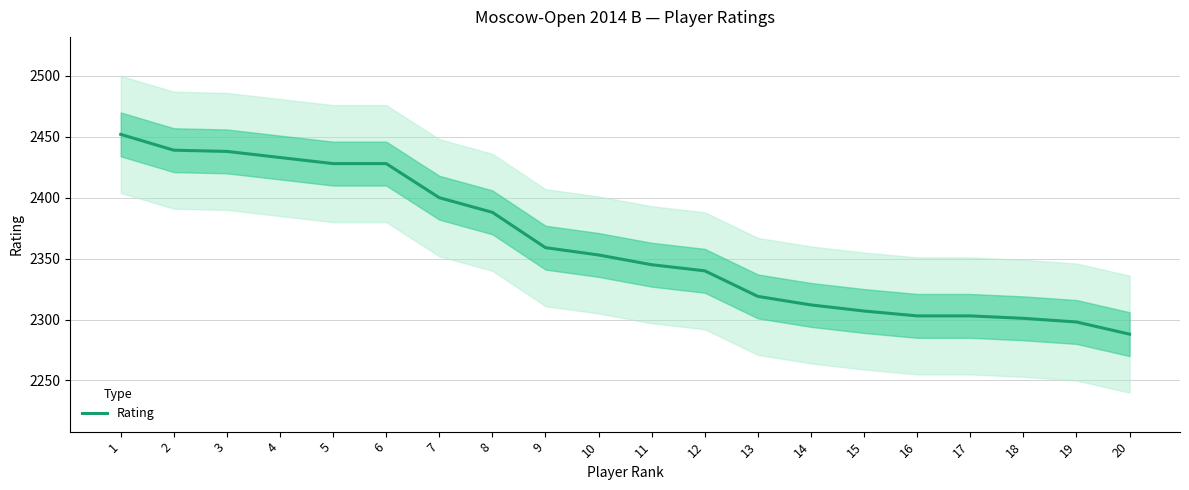

How many lines are shown in the chart?

1